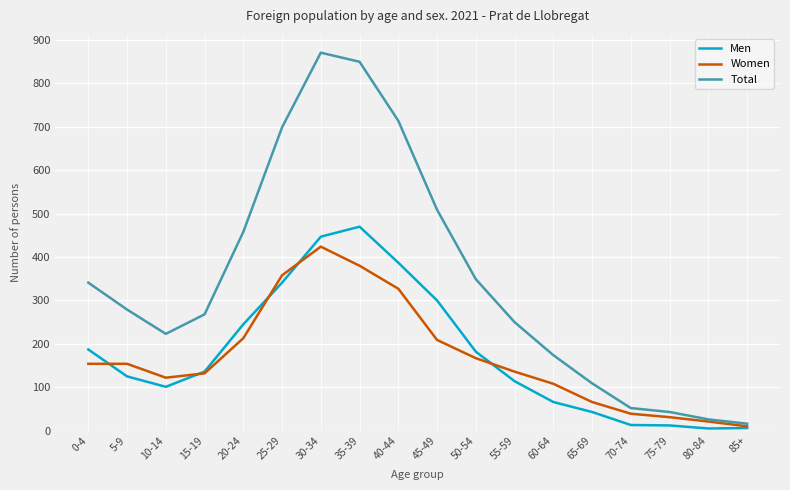

Which series has the largest total across all categories?

Total